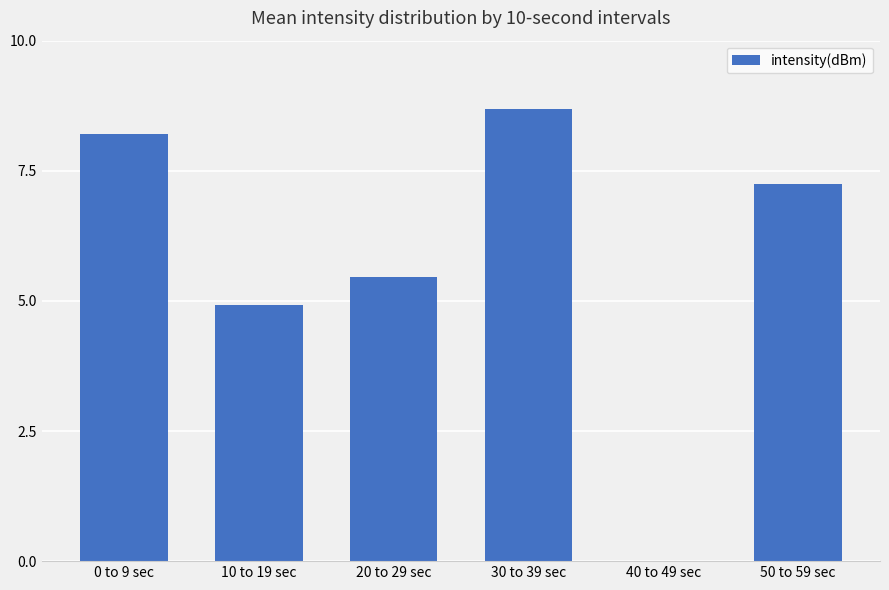

What is the average value?

5.8